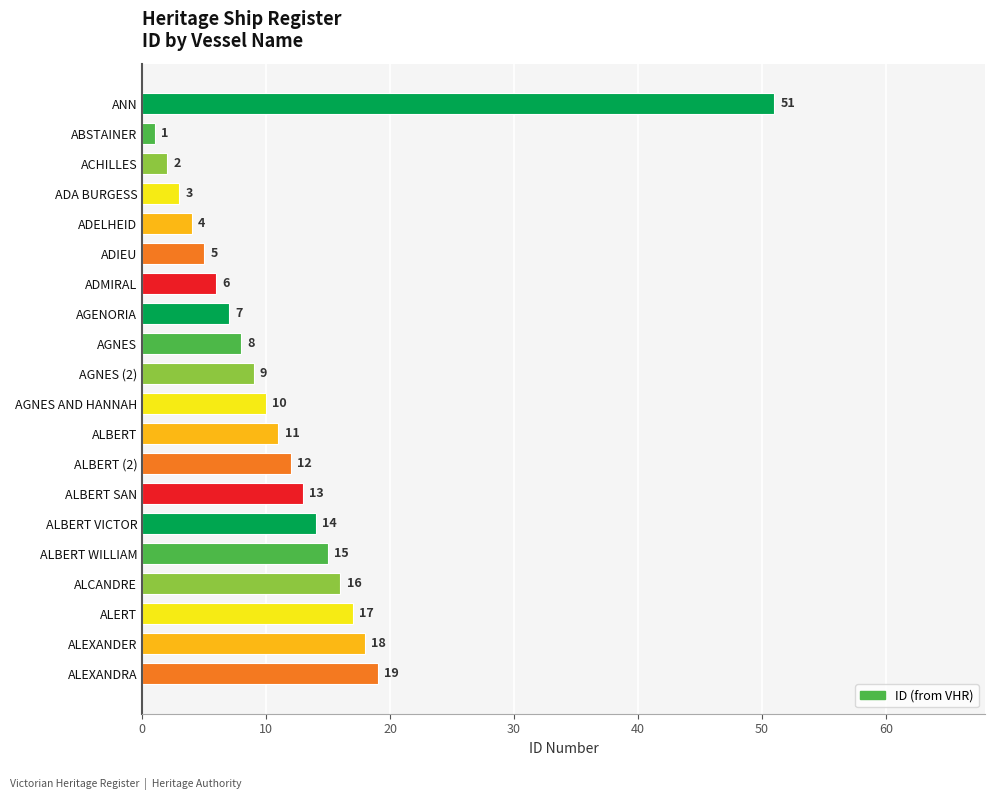

What is the difference between the maximum and second lowest values?

49